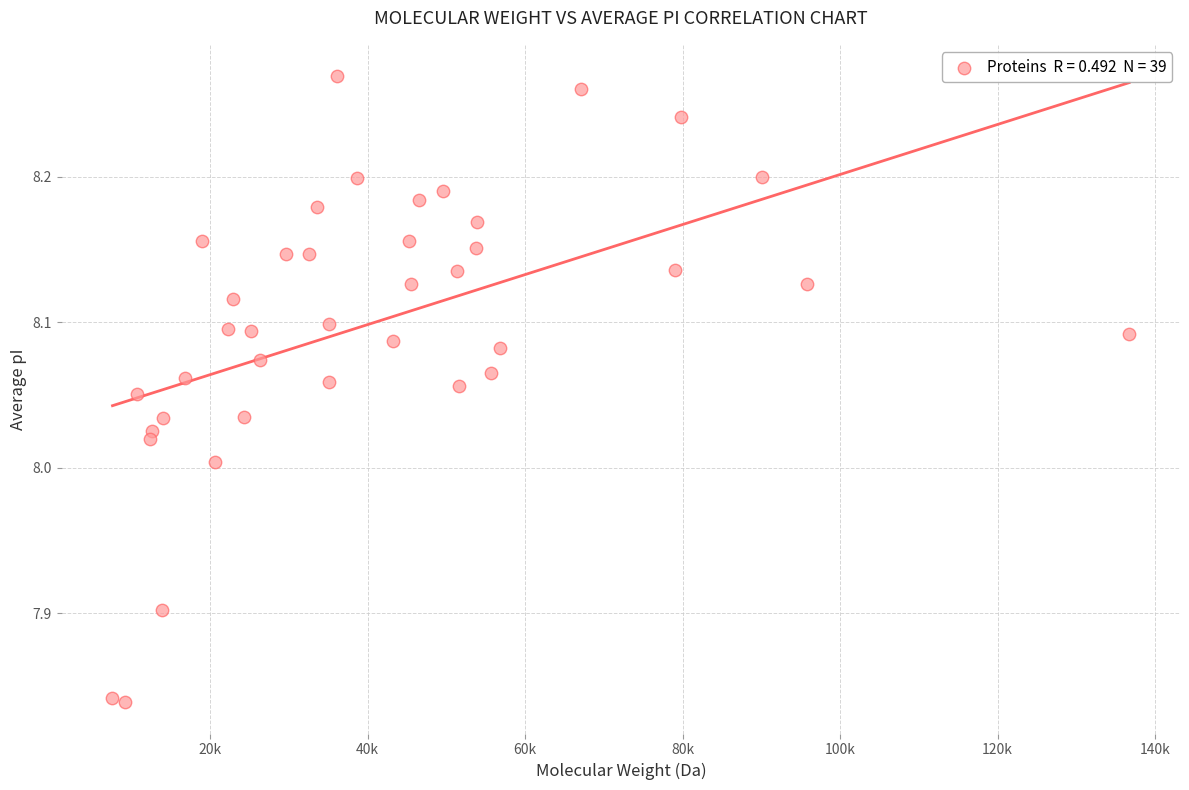

What is the range of X values (max minus min)?

129126.3